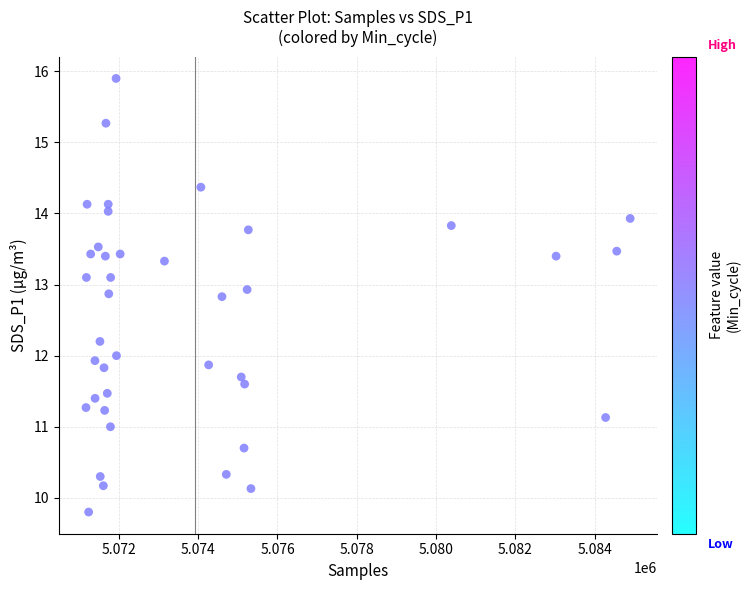

What is the range of Y values (max minus min)?

6.1